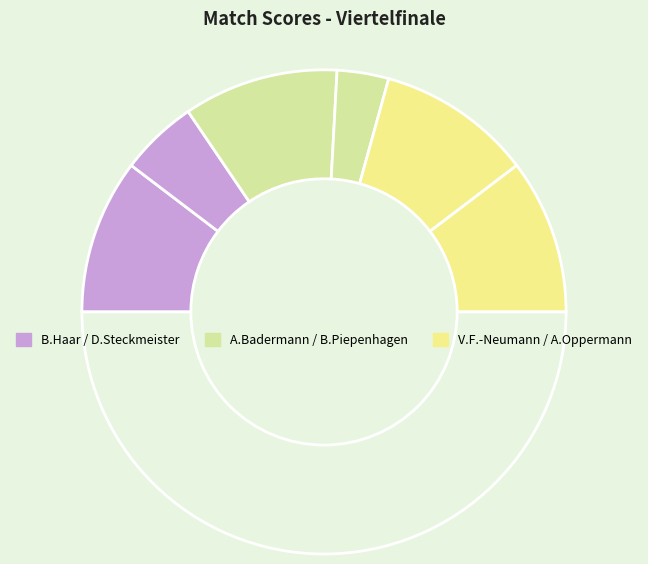

To the nearest percent, what is the difference between the largest and smallest slice percentages?

14%